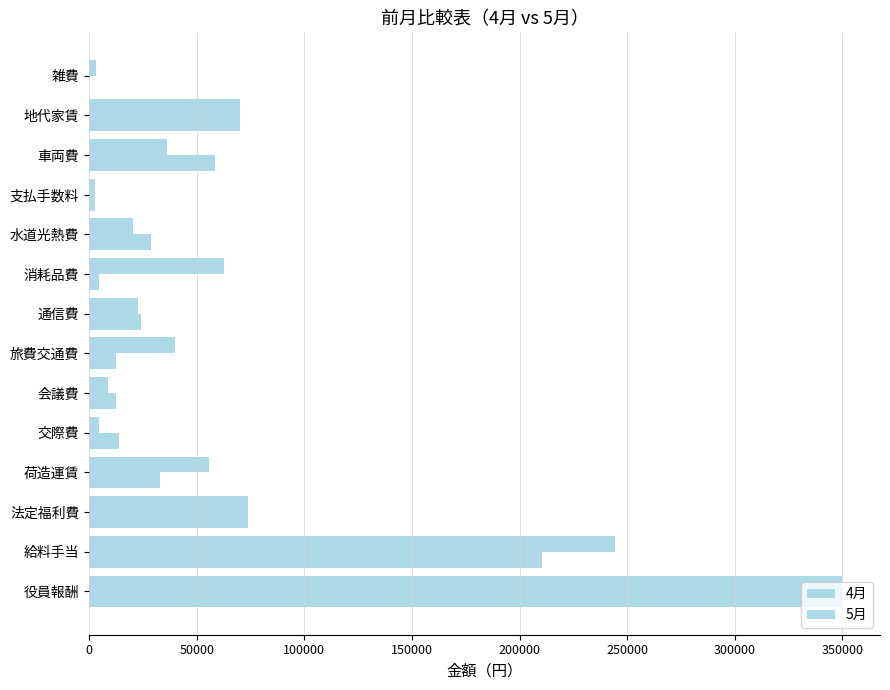

What is the maximum value shown in the chart?

350000